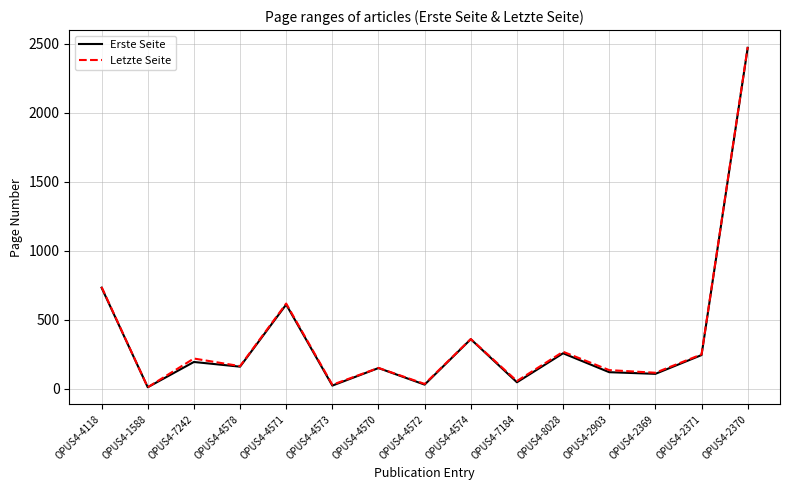

Is the value of Erste Seite at OPUS4-4571 greater than the value of Letzte Seite at OPUS4-4573?

Yes